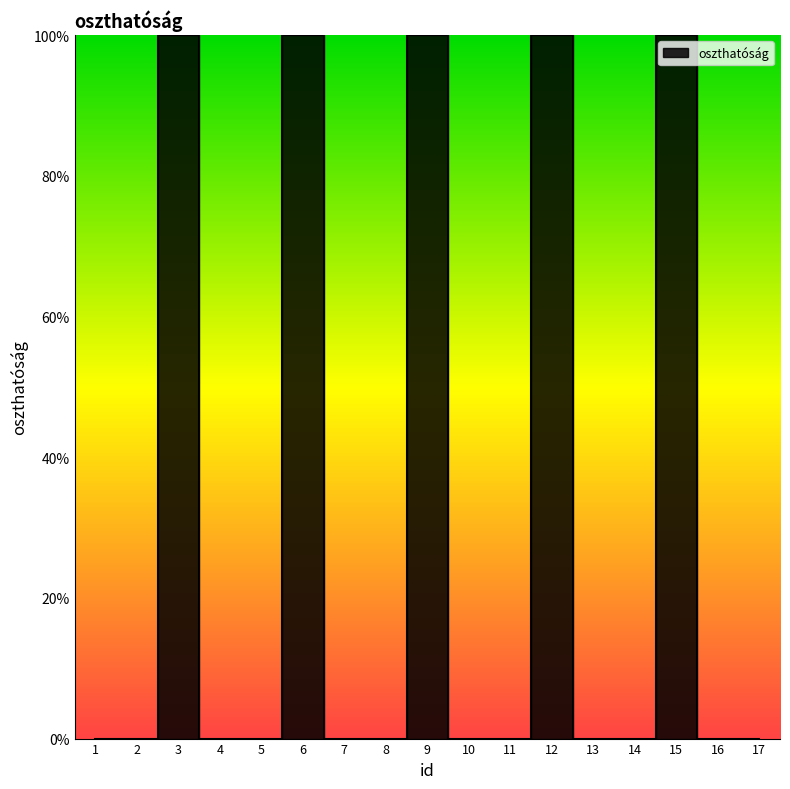

At which category does the chart reach its peak across all series?

3